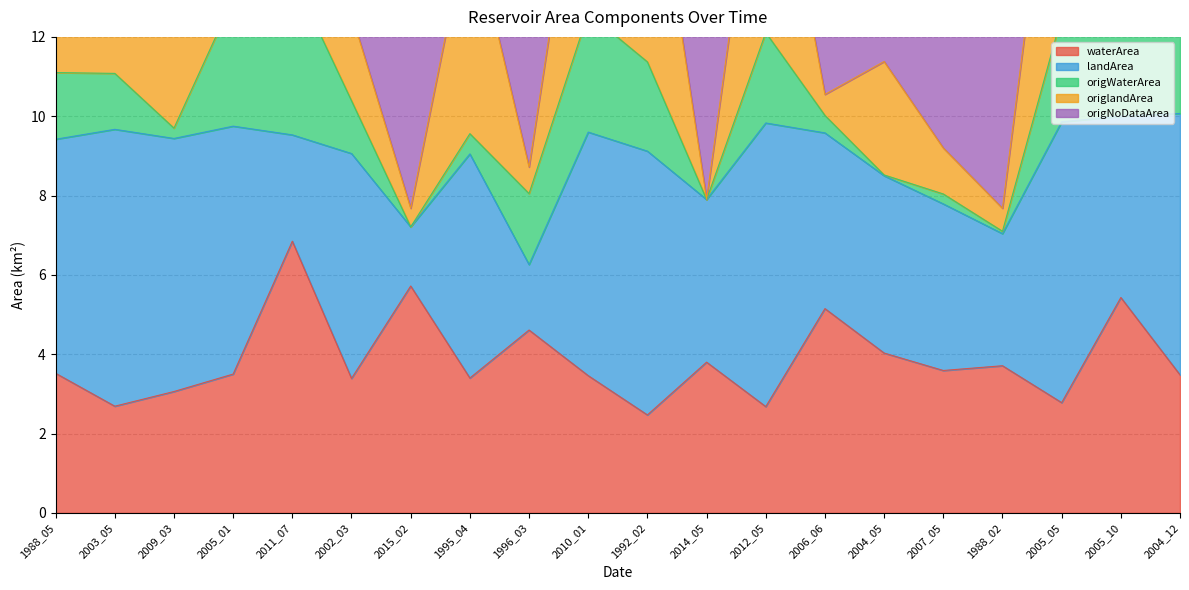

What is the spread (max minus min) of values at 2009_03?

6.5